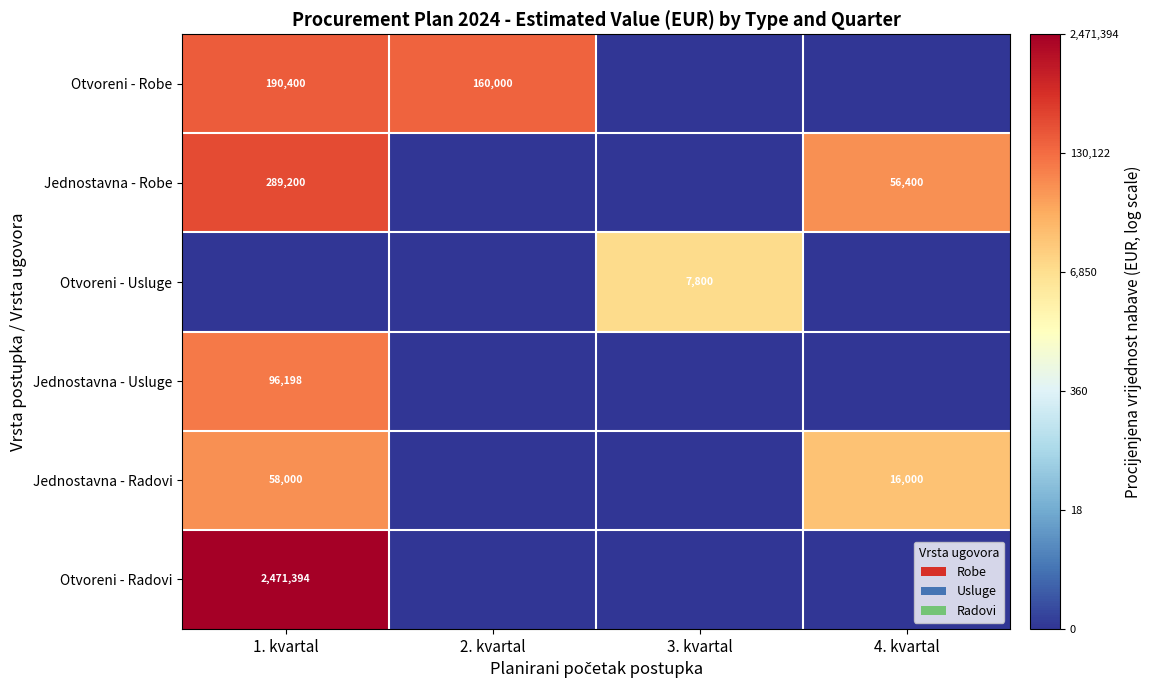

True or false: Otvoreni - Robe has a value of 190400 at 1. kvartal.

True